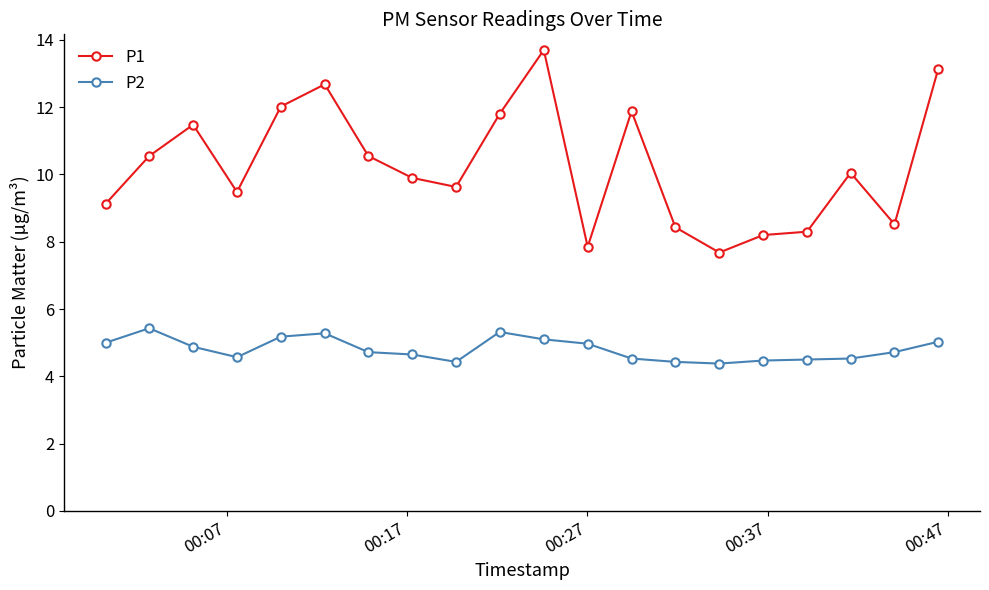

What is the smallest value displayed?

4.4